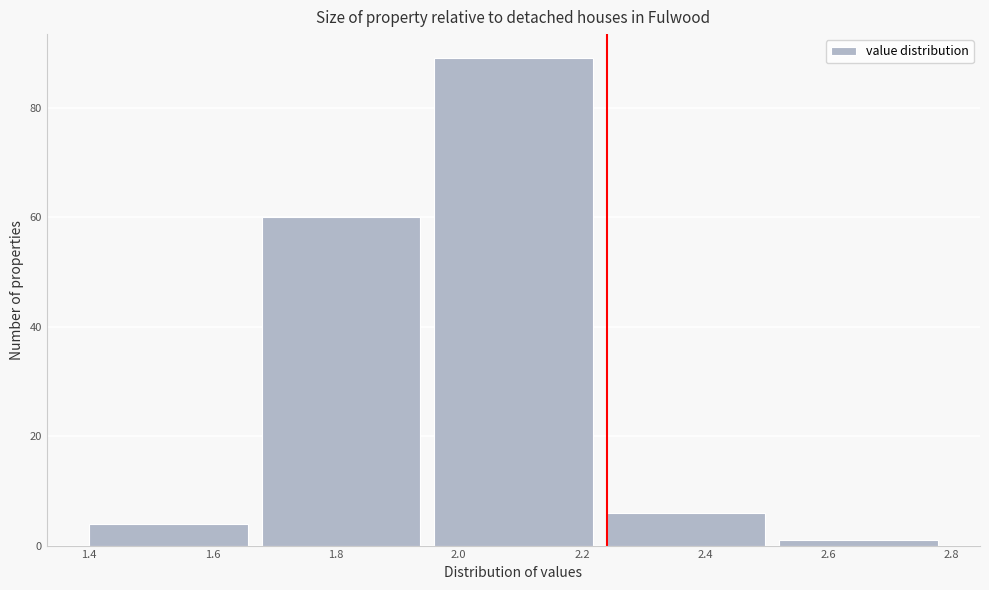

How tall is the bar that spans 1.96 to 2.24 on the x-axis? The values are not printed on the chart, so give them approximately, as read against the axis.

90